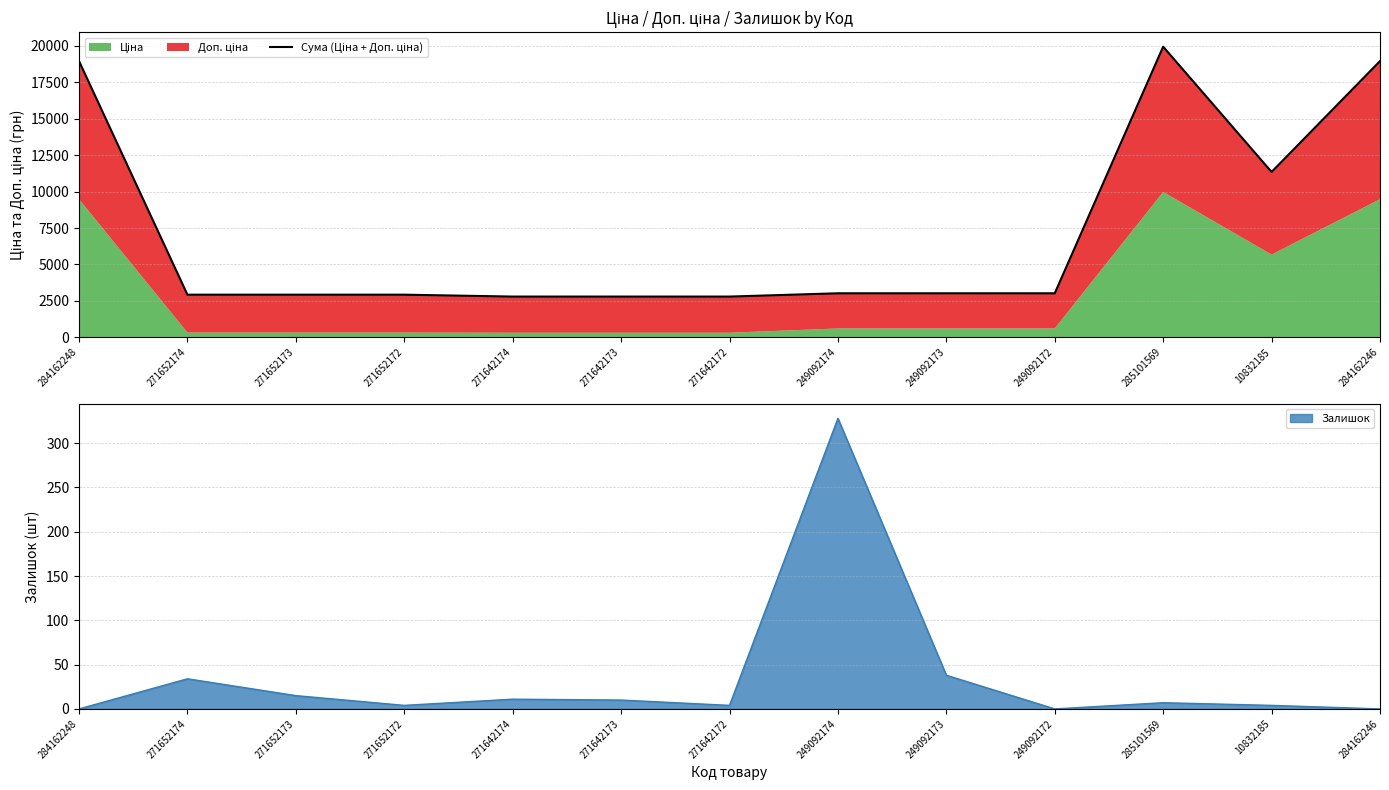

Between 249092173 and 271652174, which is larger?

249092173